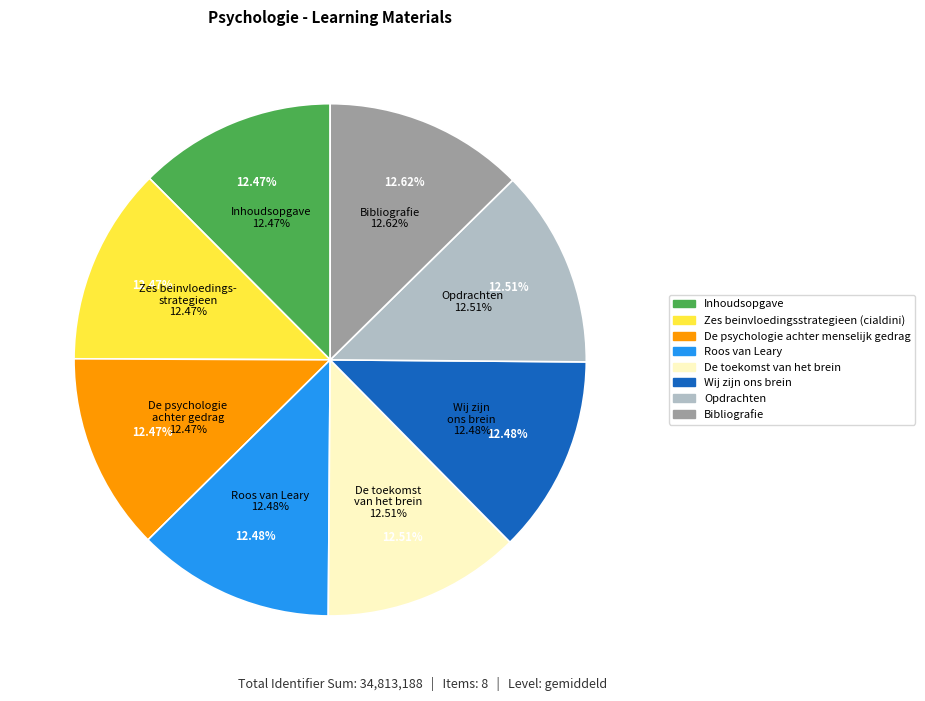

To the nearest percent, what percentage of the pie is Roos van Leary?

12%